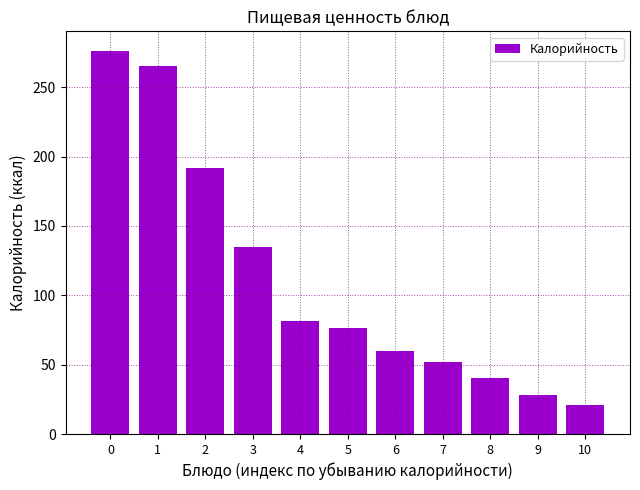

What is the minimum value shown in the chart?

21.2